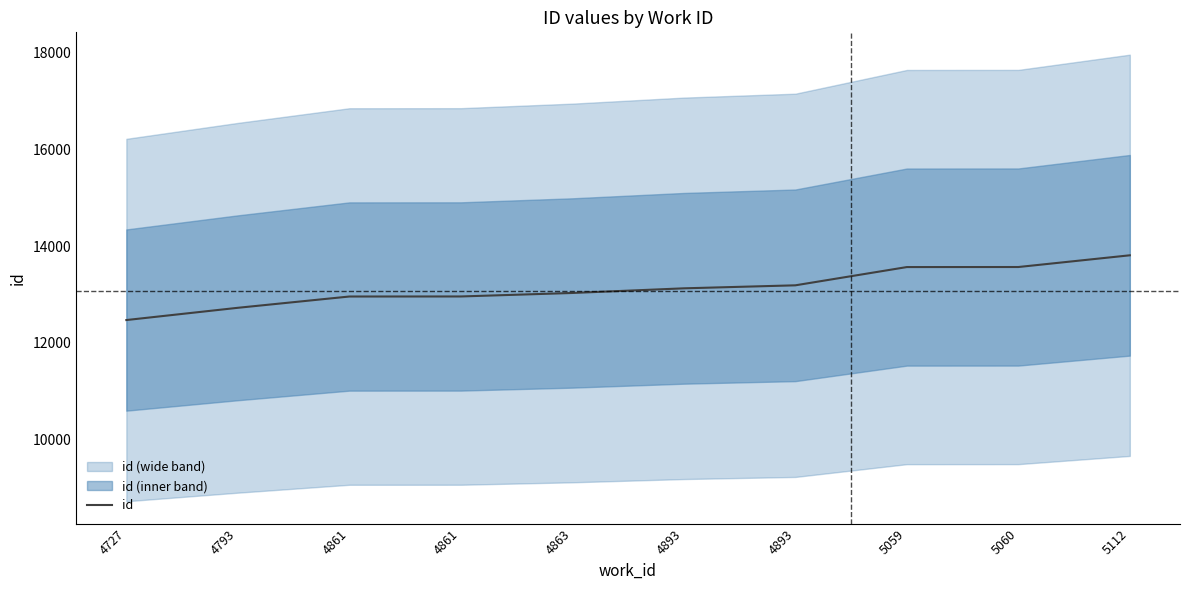

Approximately how many times larger is the value at 5060 compared to 4861?

1.0